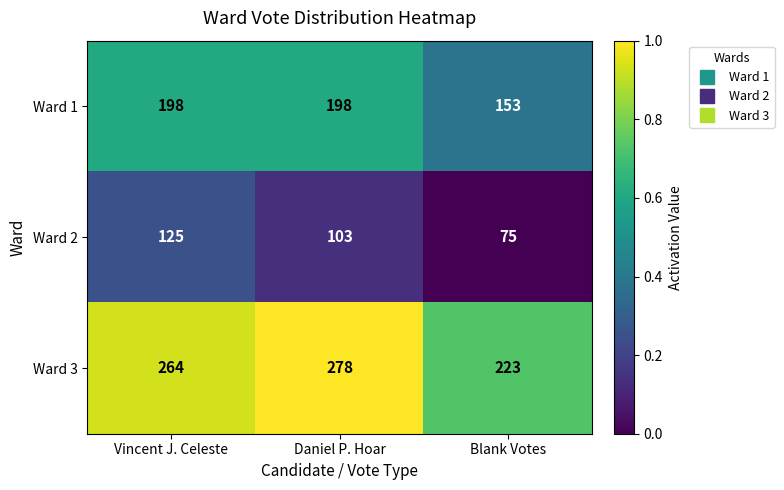

Count the number of data series in this chart.

3